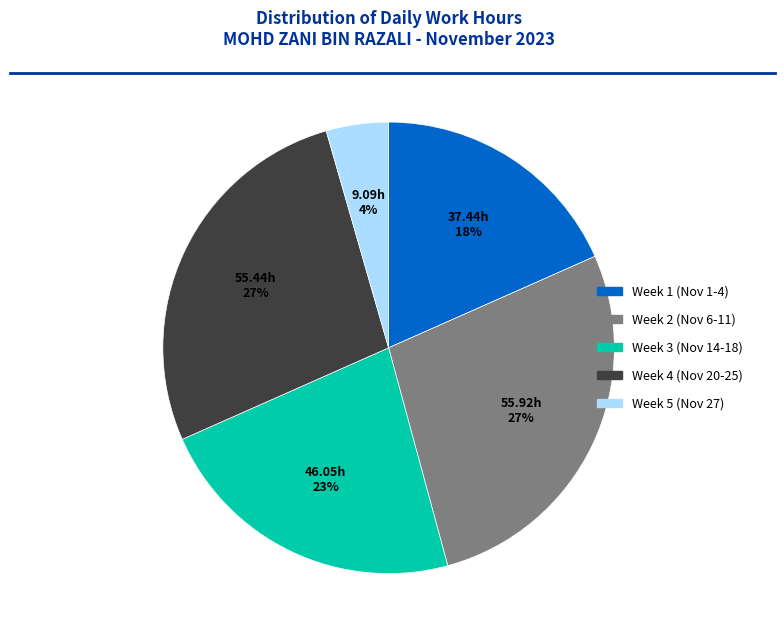

Does any single category account for the majority?

No